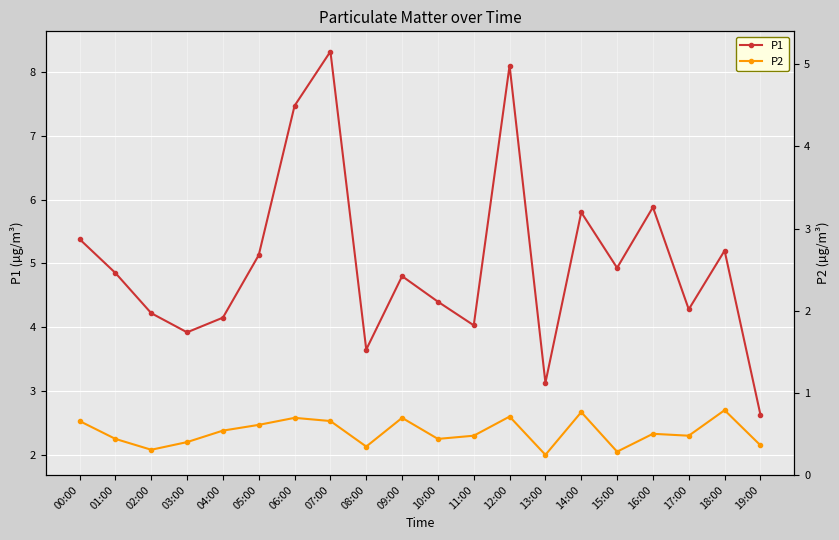

True or false: P1 and P2 cross at least once.

False